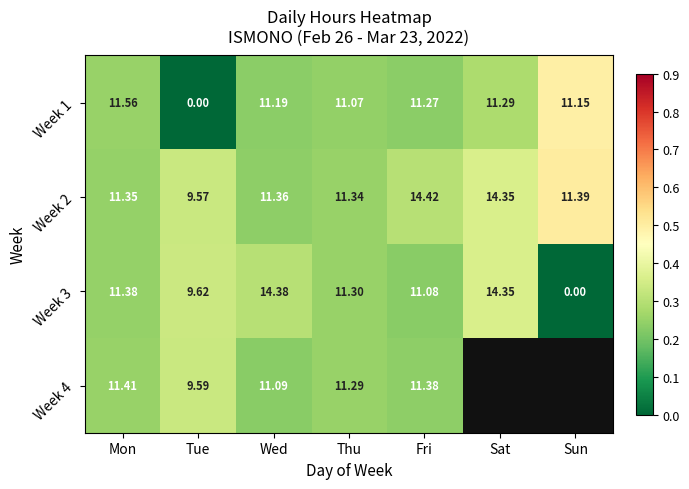

Is the value of Week 3 at Thu greater than the value of Week 1 at Fri?

Yes